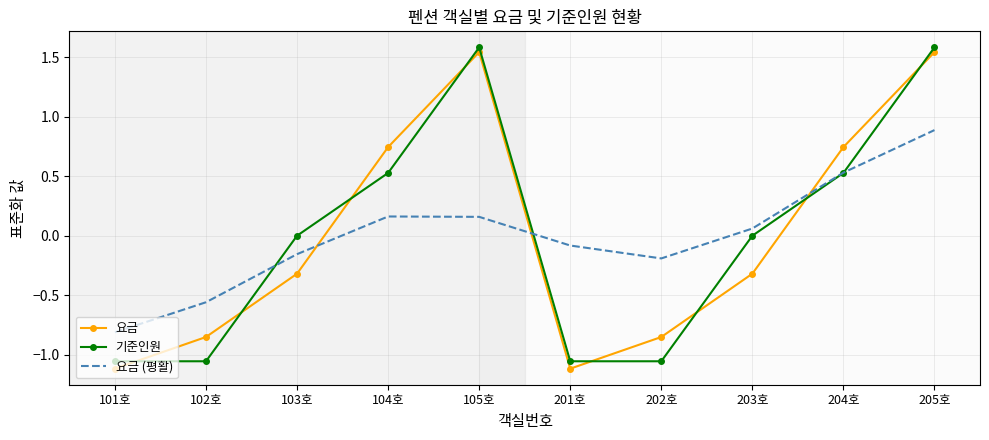

The 기준인원 series shows 1.6 at 205호. True or false?

True